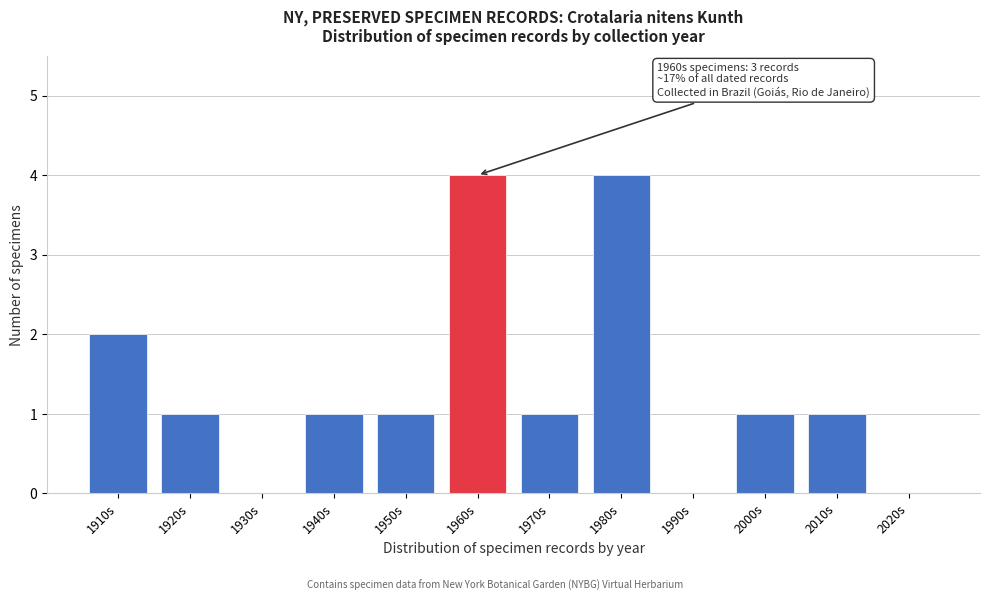

Reading left to right, transcribe all the data shown in this chart.

1910s=2	1920s=1	1930s=0	1940s=1	1950s=1	1960s=4	1970s=1	1980s=4	1990s=0	2000s=1	2010s=1	2020s=0